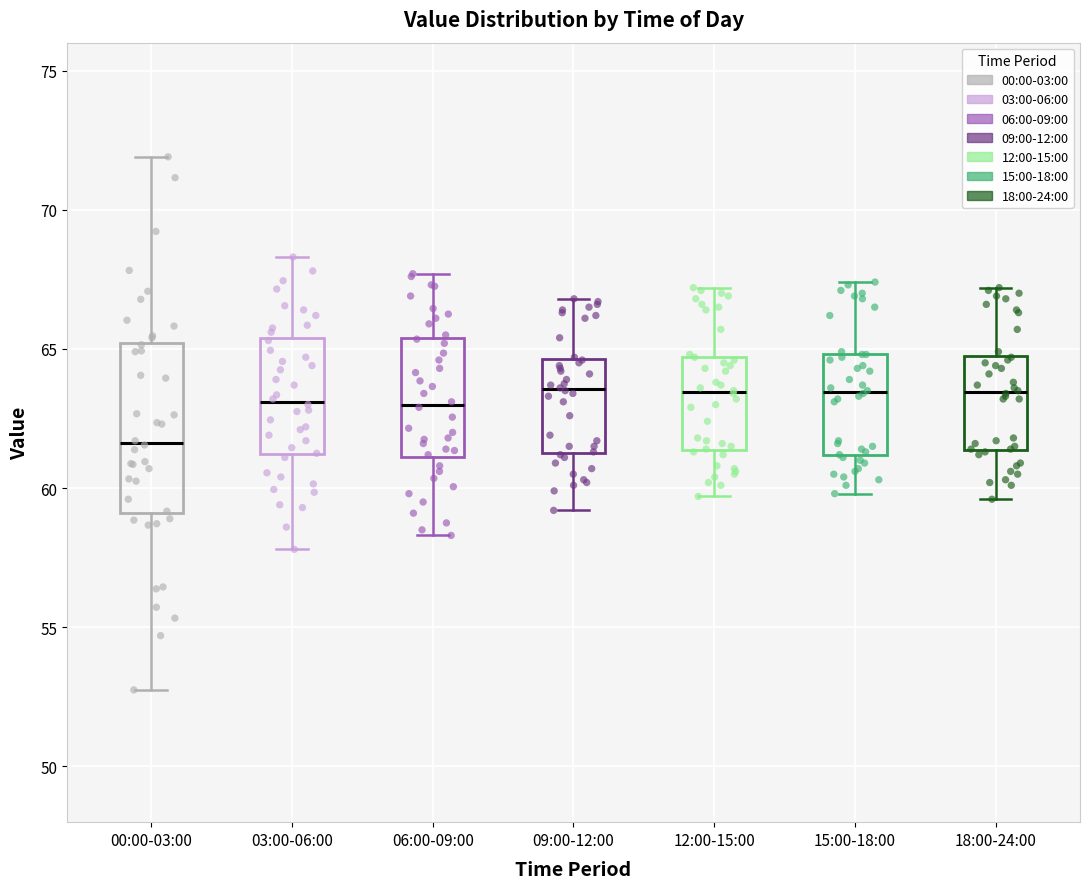

Reading left to right, read every box against the y-axis: the position of its median line, the range the box covers, and the ends of its whiskers. The values are not printed on the chart, so give them approximately, as read against the axis.

00:00-03:00: median 61.5, box 59.0 to 65.0, whiskers 53.0 to 72.0
03:00-06:00: median 63.0, box 61.0 to 65.5, whiskers 58.0 to 68.5
06:00-09:00: median 63.0, box 61.0 to 65.5, whiskers 58.5 to 67.5
09:00-12:00: median 63.5, box 61.5 to 64.5, whiskers 59.0 to 67.0
12:00-15:00: median 63.5, box 61.5 to 64.5, whiskers 59.5 to 67.0
15:00-18:00: median 63.5, box 61.0 to 65.0, whiskers 60.0 to 67.5
18:00-24:00: median 63.5, box 61.5 to 65.0, whiskers 59.5 to 67.0